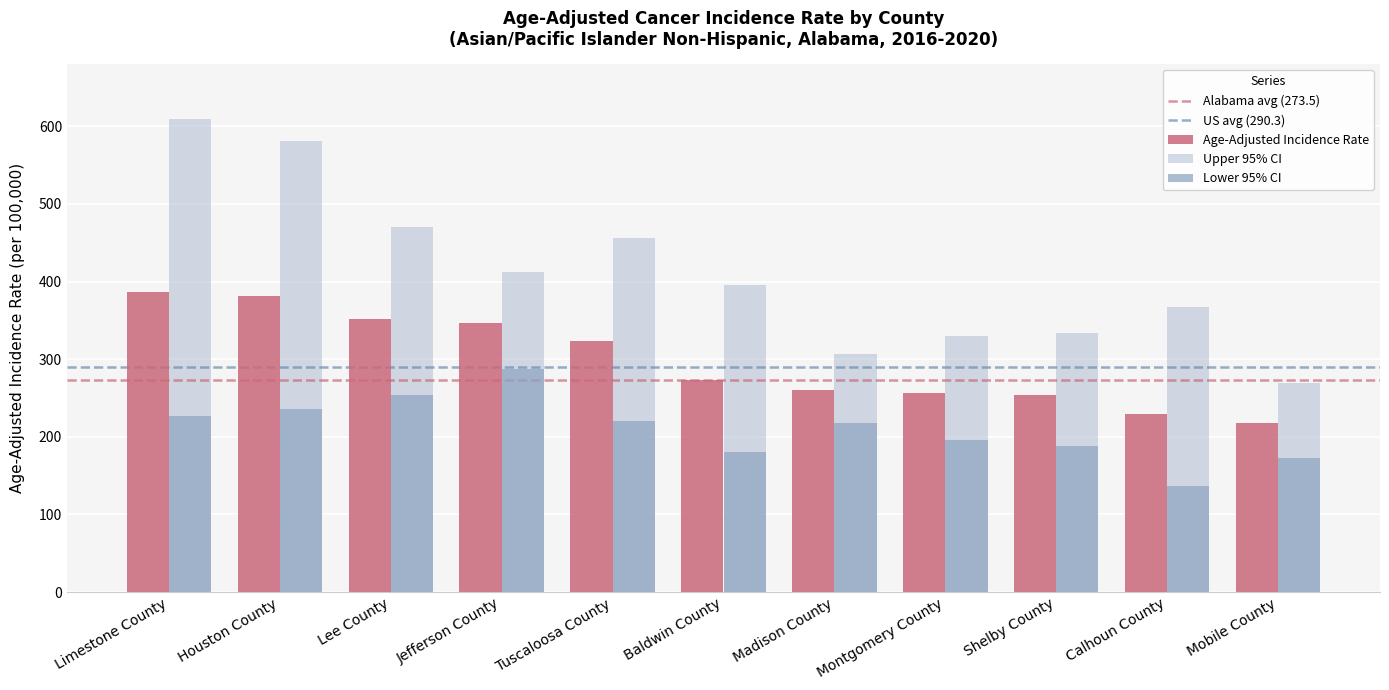

What is the label of the 1st bar from the right?

Mobile County